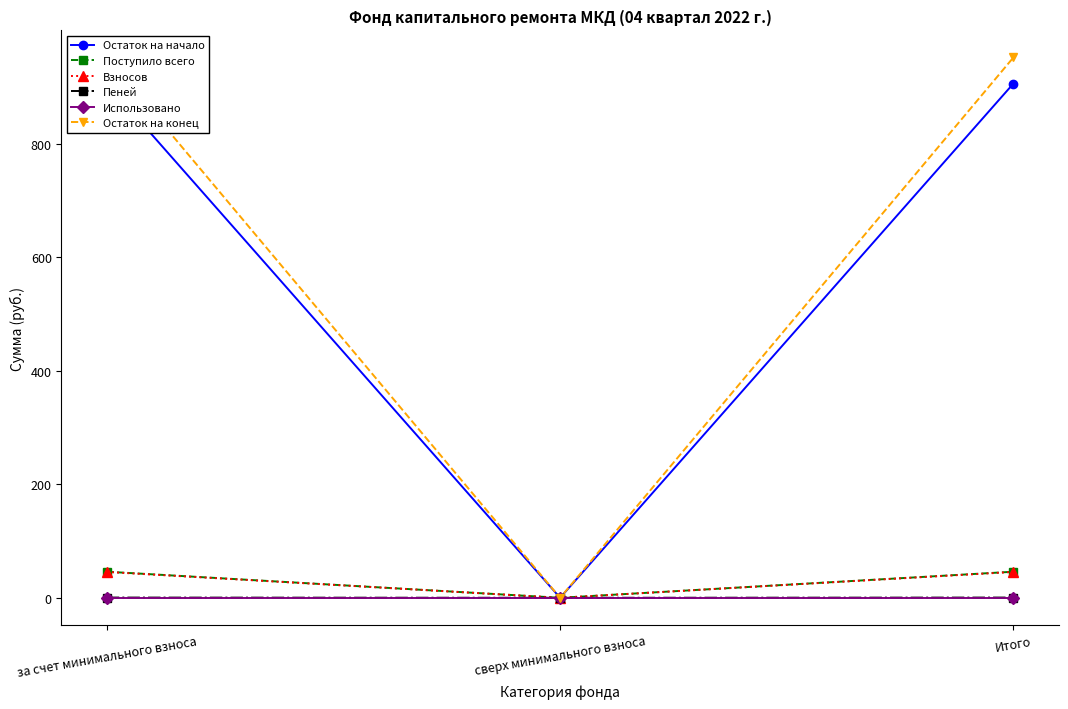

What is the maximum value shown in the chart?

951.8